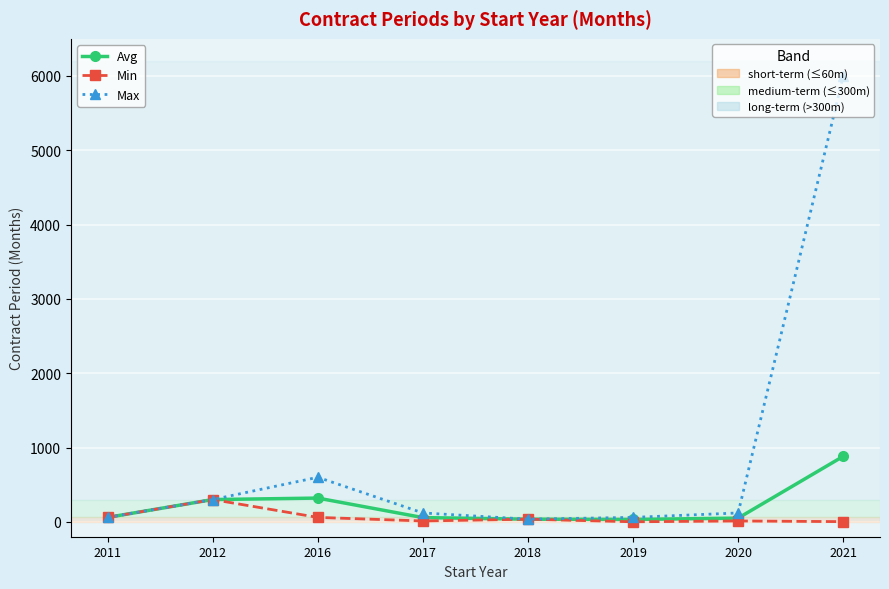

What is the greatest value displayed?

6000.0